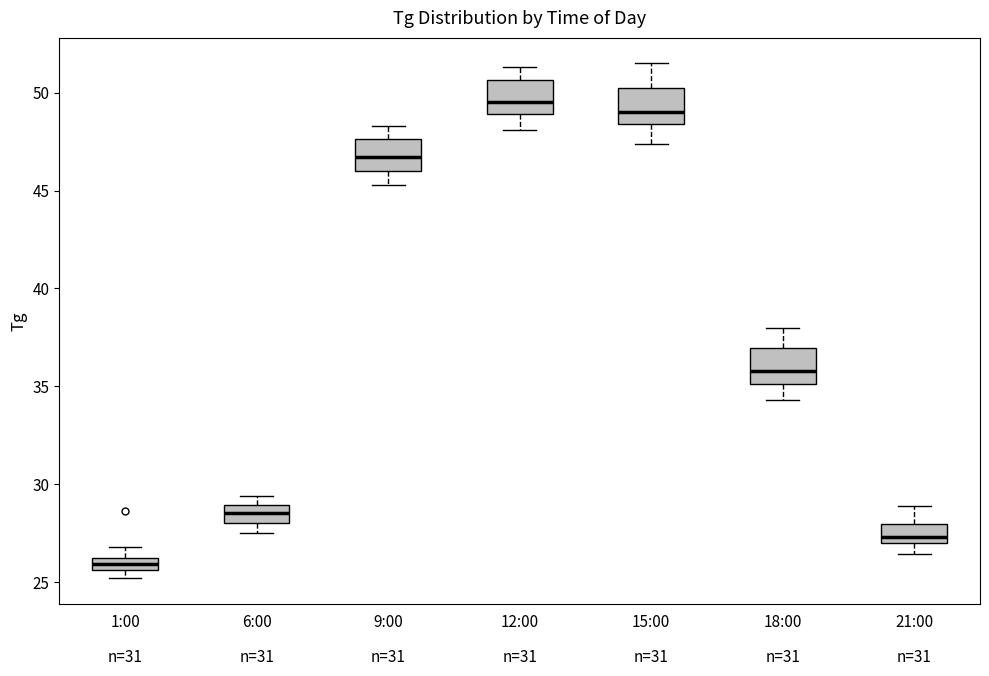

Which box's median line is the lowest?

1:00